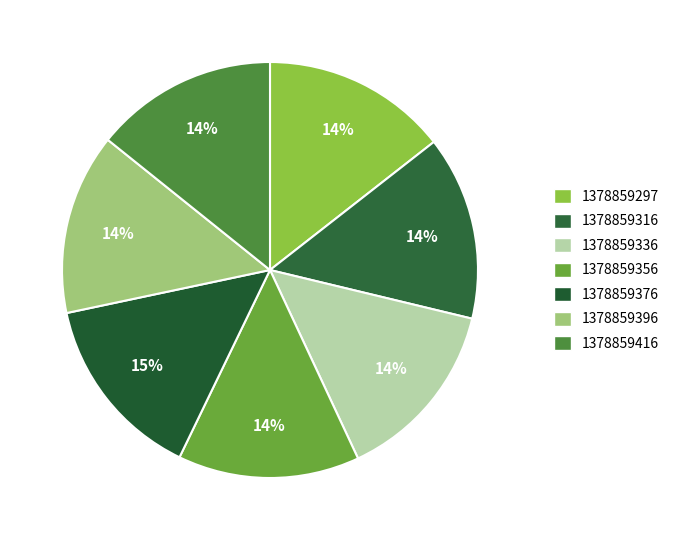

Is there any slice that represents more than half of the pie?

No